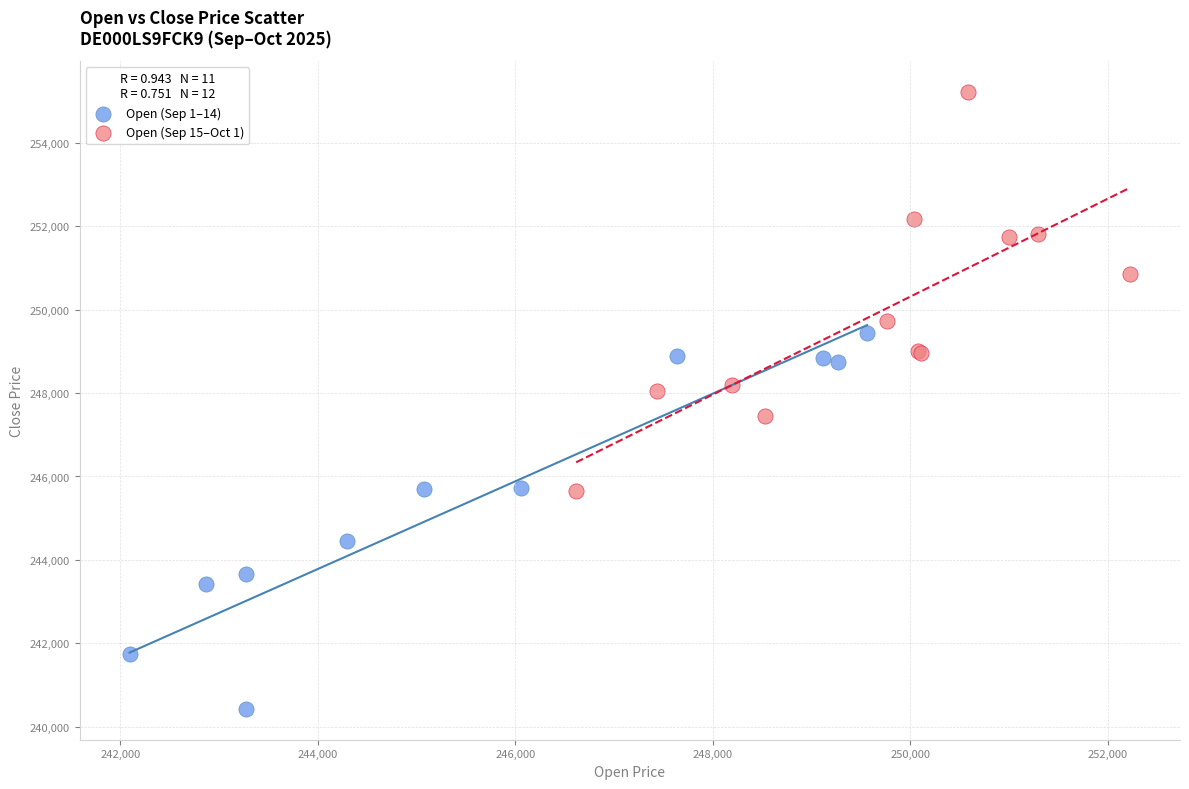

Which series reaches the minimum Y coordinate?

Open (Sep 1–14)